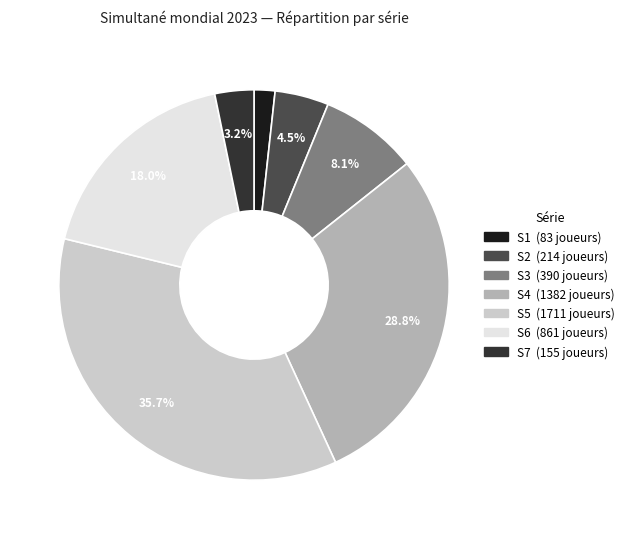

The S6 slice represents 18% of the pie. True or false?

True